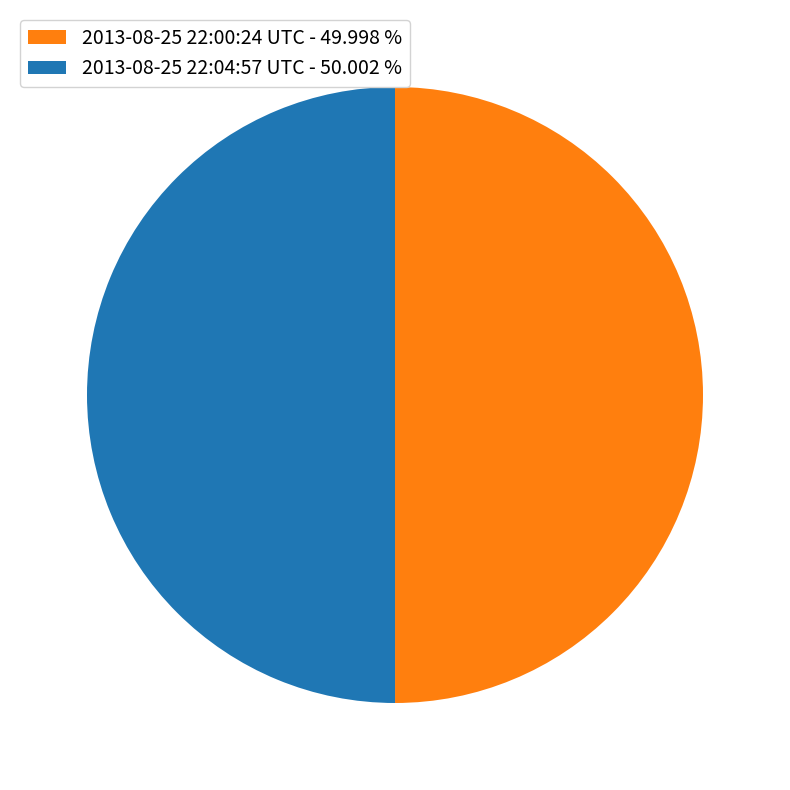

Approximately how many times larger is the value at 2013-08-25 22:00:24 UTC - 49.998 % compared to 2013-08-25 22:04:57 UTC - 50.002 %?

1.0